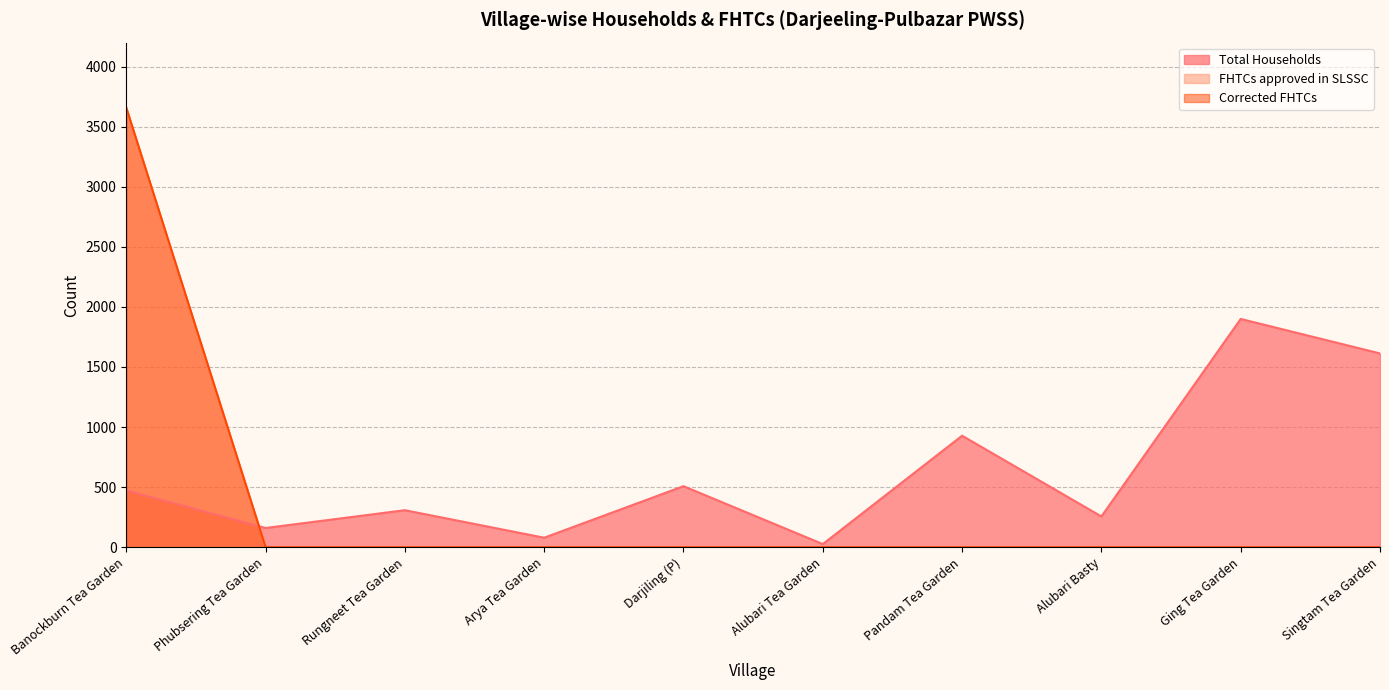

Which category has the lowest value in the Total Households series?

Alubari Tea Garden